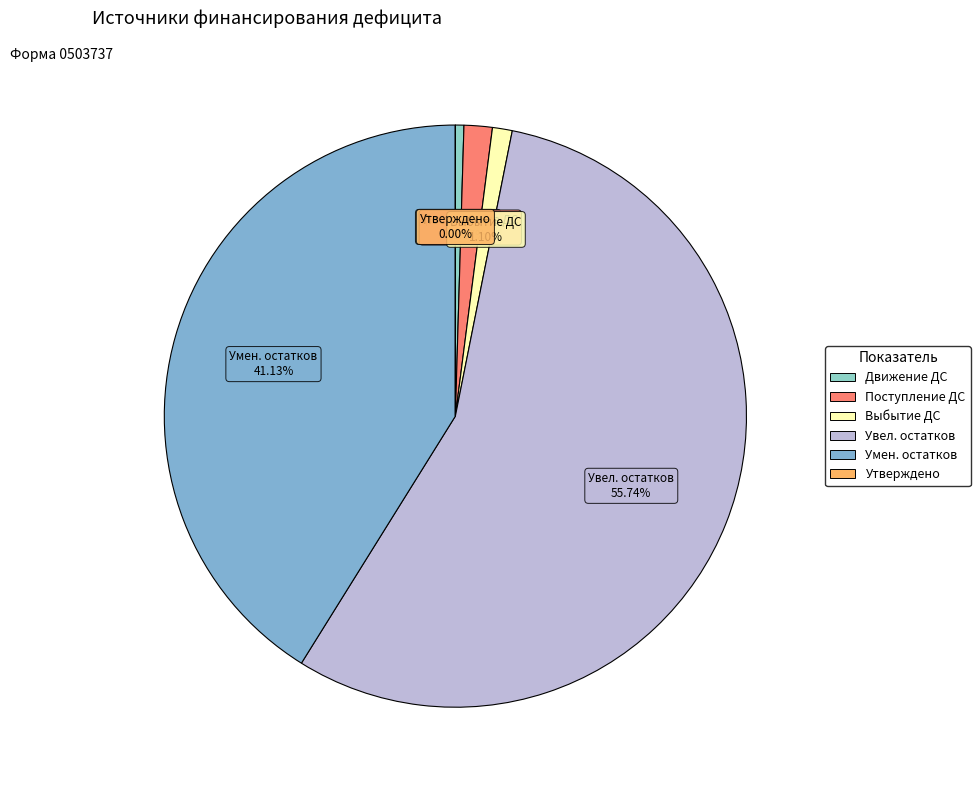

To the nearest percent, what is the average slice percentage?

17%